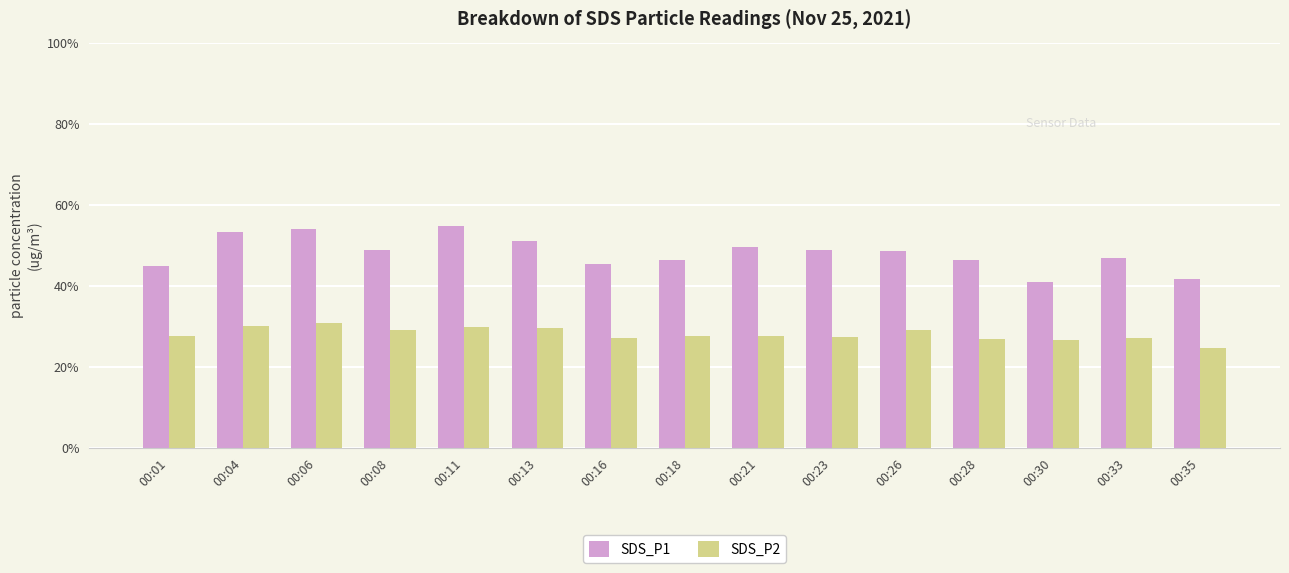

Which category has the lowest value in the SDS_P2 series?

00:35